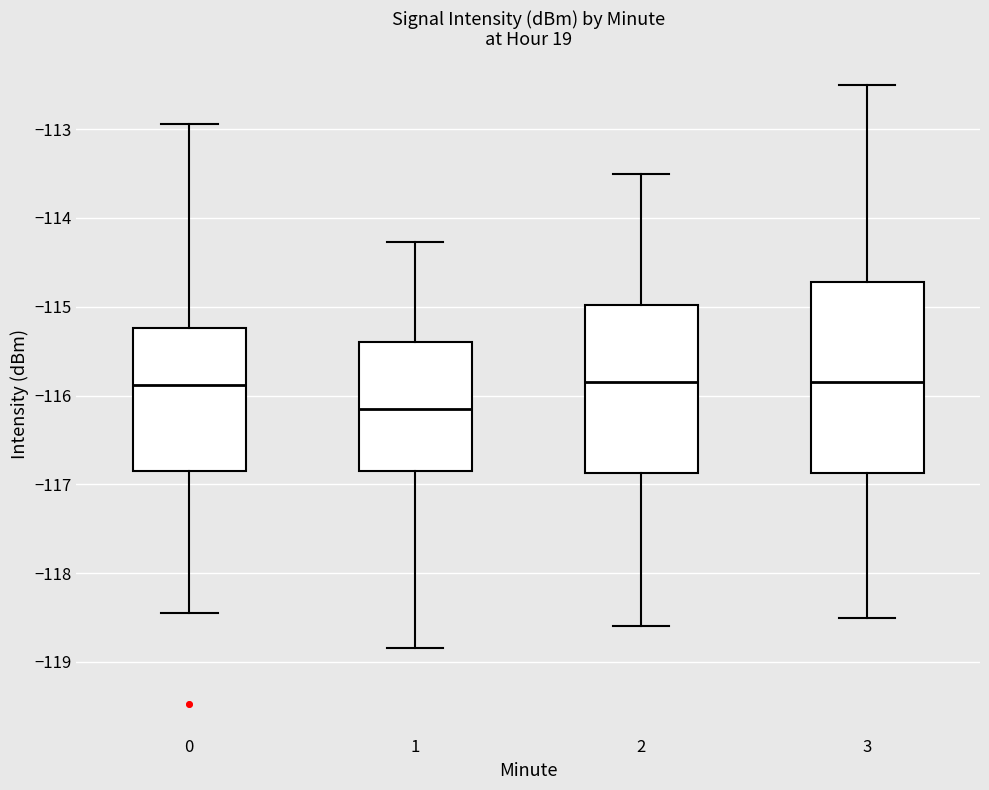

Reading left to right, transcribe this box plot: for each box, give where its median line is, the range the box spans, and where its two whiskers end, as read against the y-axis. The values are not printed on the chart, so give them approximately, as read against the axis.

0: median -115.9, box -116.8 to -115.2, whiskers -118.5 to -112.9
1: median -116.1, box -116.9 to -115.4, whiskers -118.8 to -114.3
2: median -115.8, box -116.9 to -115.0, whiskers -118.6 to -113.5
3: median -115.8, box -116.9 to -114.7, whiskers -118.5 to -112.5